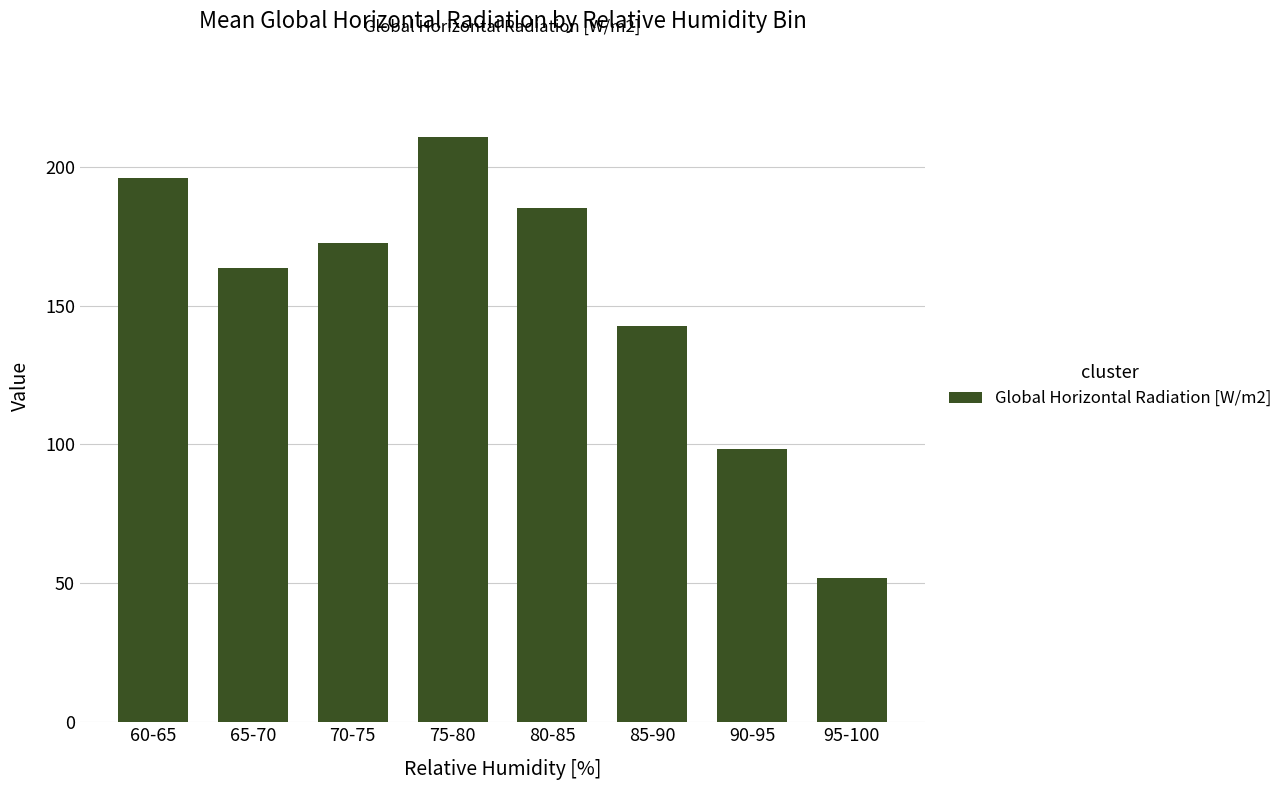

How many series are shown in this chart?

1